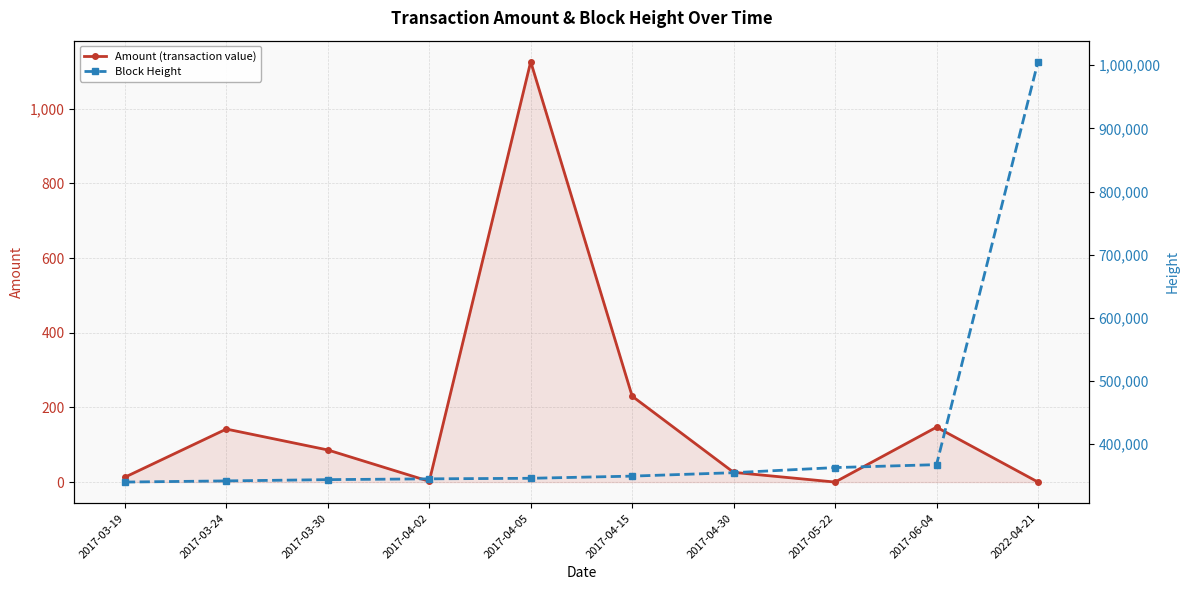

How many lines are shown in the chart?

2